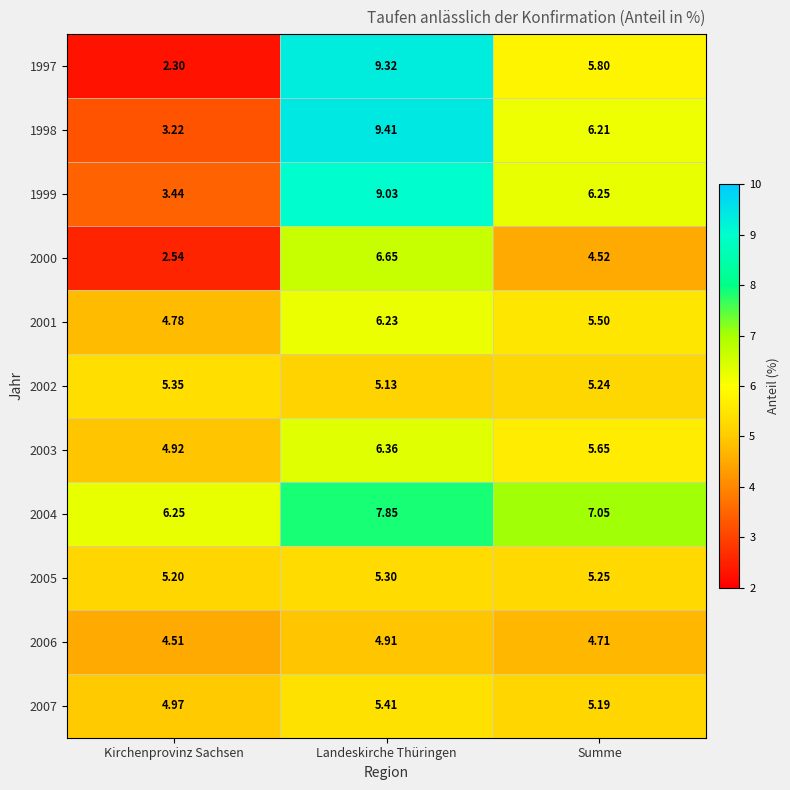

What is the difference between the highest and lowest values at Landeskirche Thüringen?

4.5